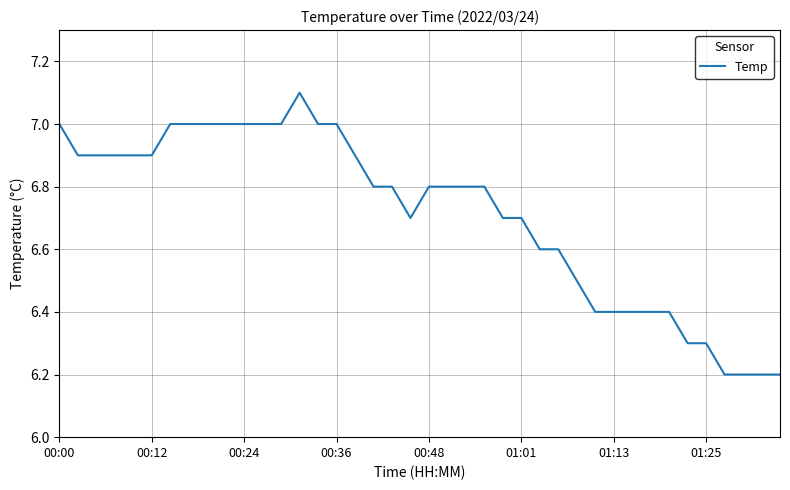

What is the smallest value displayed?

6.2